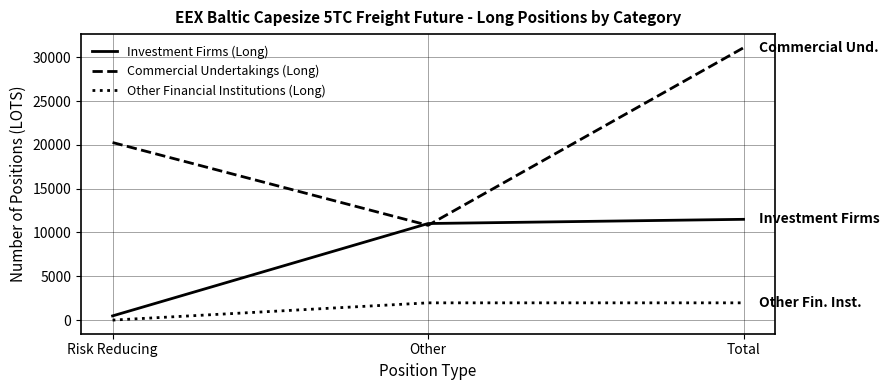

The value of Investment Firms (Long) at Total is 11500.1. True or false?

True